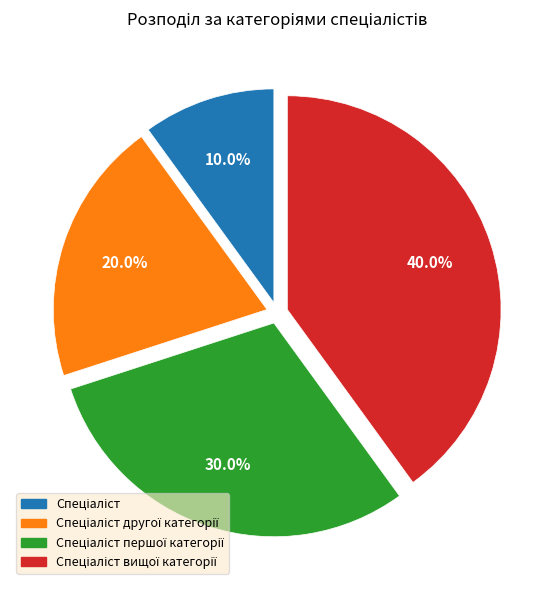

Count the number of slices in the pie.

4